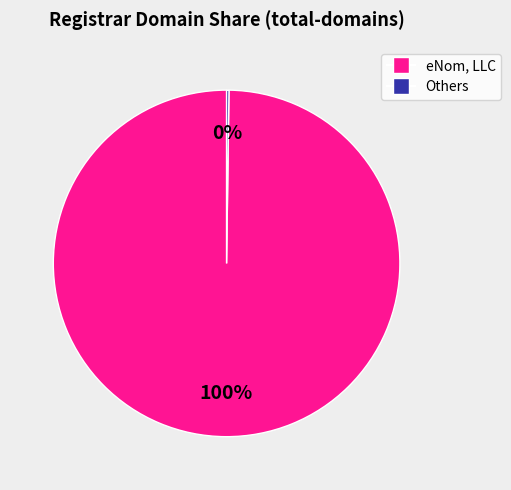

Is there any slice that represents more than half of the pie?

Yes